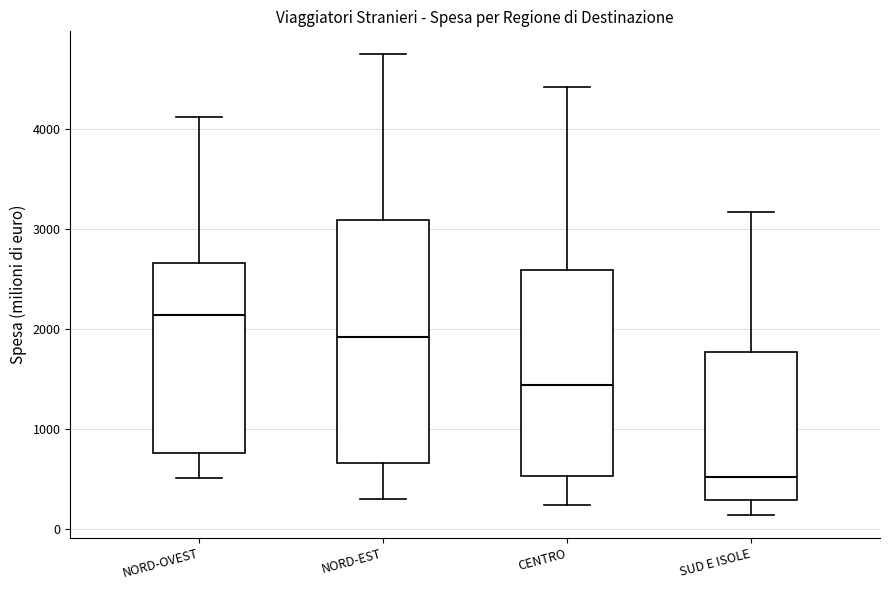

Where is the upper edge of the box for NORD-OVEST on the y-axis? The values are not printed on the chart, so give them approximately, as read against the axis.

2700